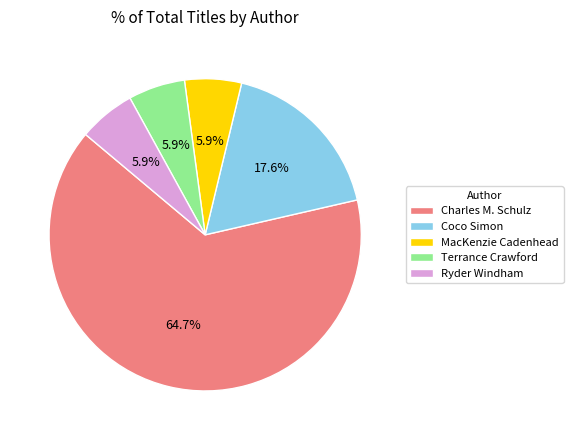

What is the largest slice in the pie chart?

Charles M. Schulz